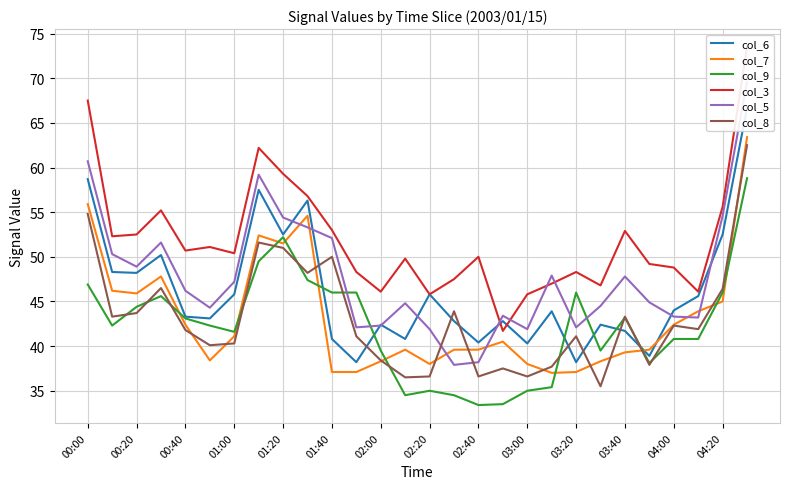

After their last crossing, which series has the higher values: col_6 or col_7?

col_6